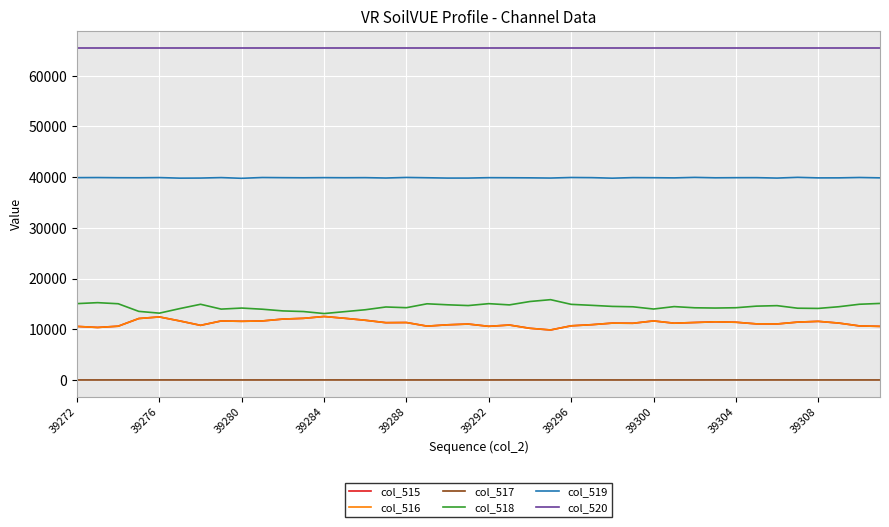

True or false: col_516 and col_519 cross at least once.

False